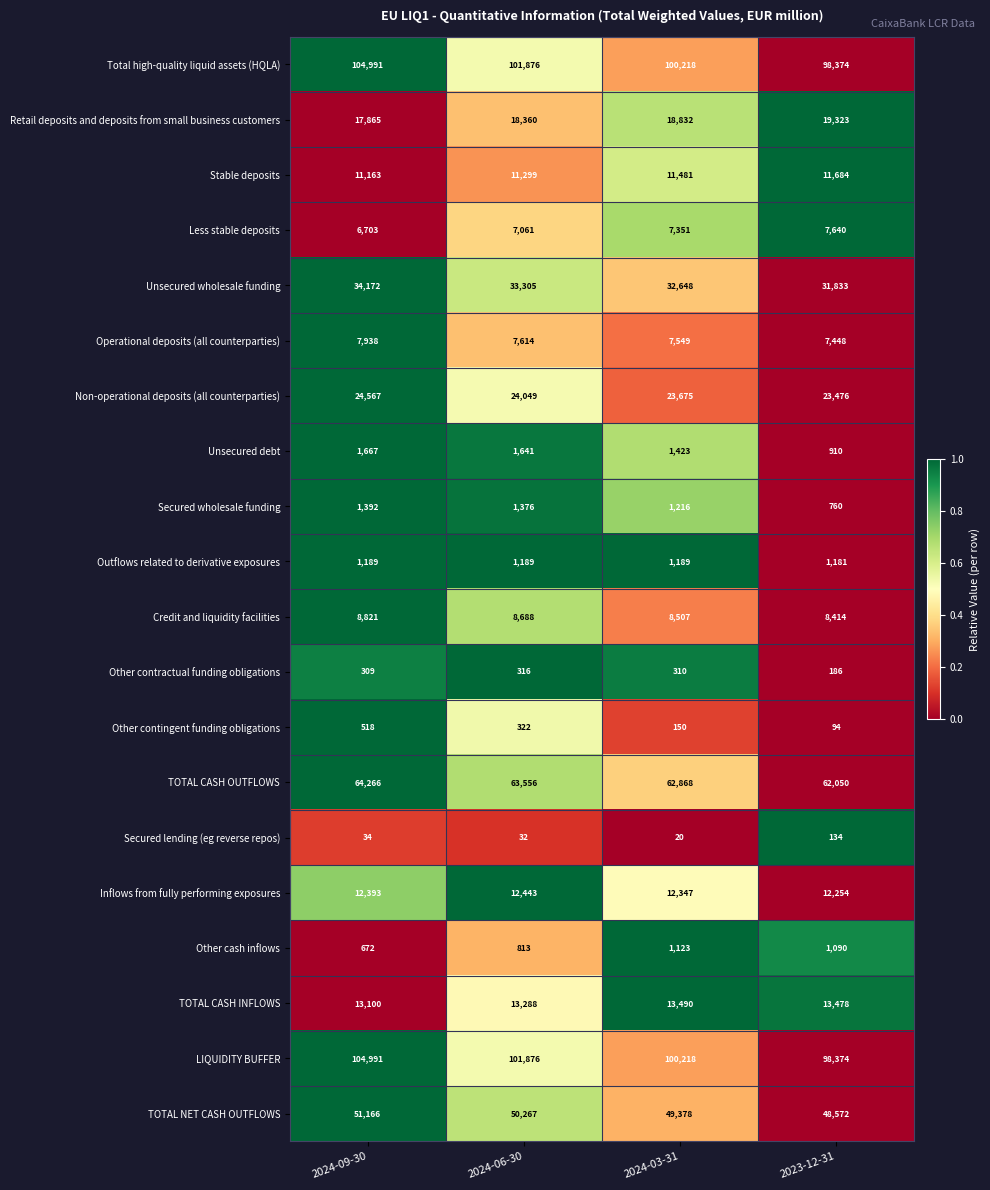

List the labels in order of Inflows from fully performing exposures value, largest first.

2024-06-30, 2024-09-30, 2024-03-31, 2023-12-31